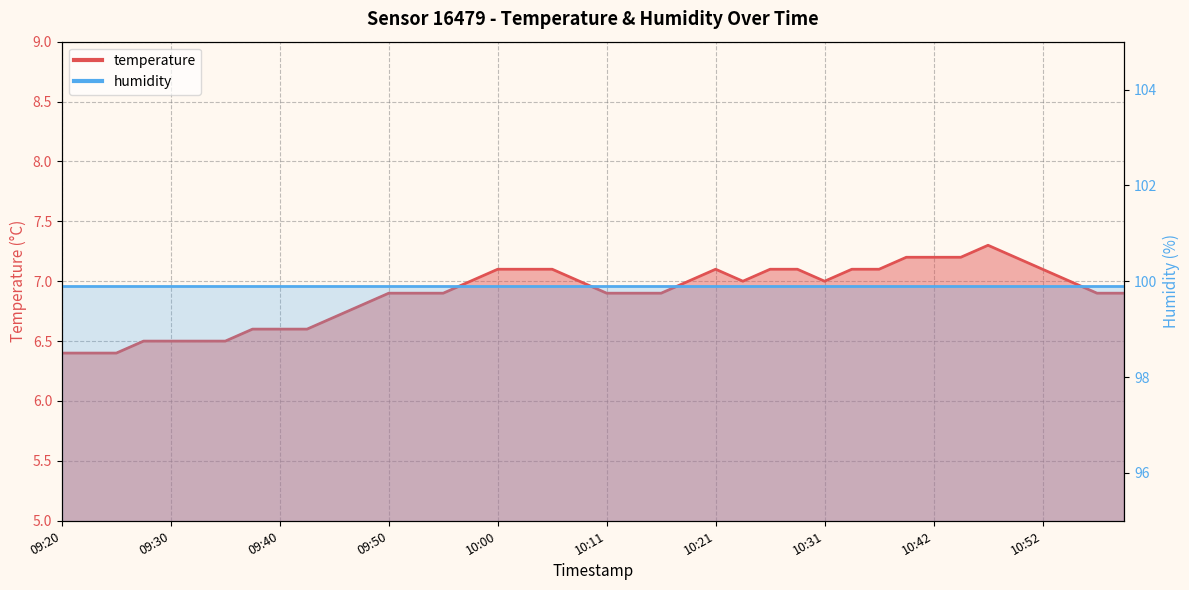

How many interior local peaks (higher than both neighbors) does the data have?

2